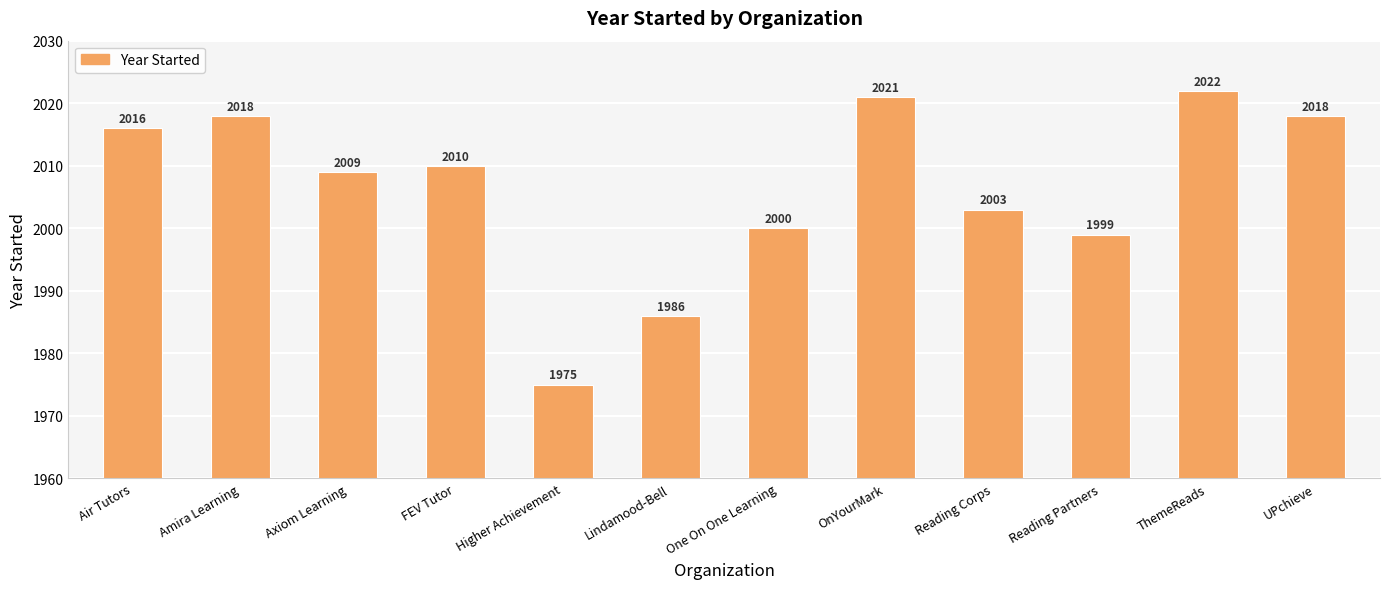

Between ThemeReads and Reading Partners, which is larger?

ThemeReads